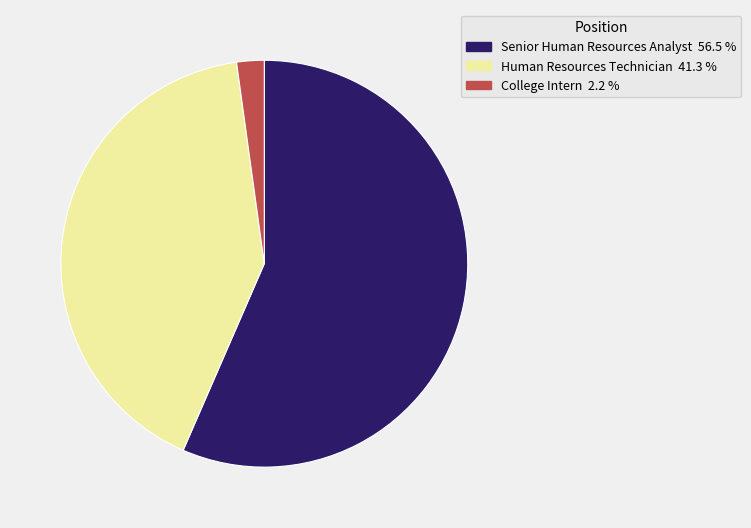

What is the smallest slice in the pie chart?

College Intern